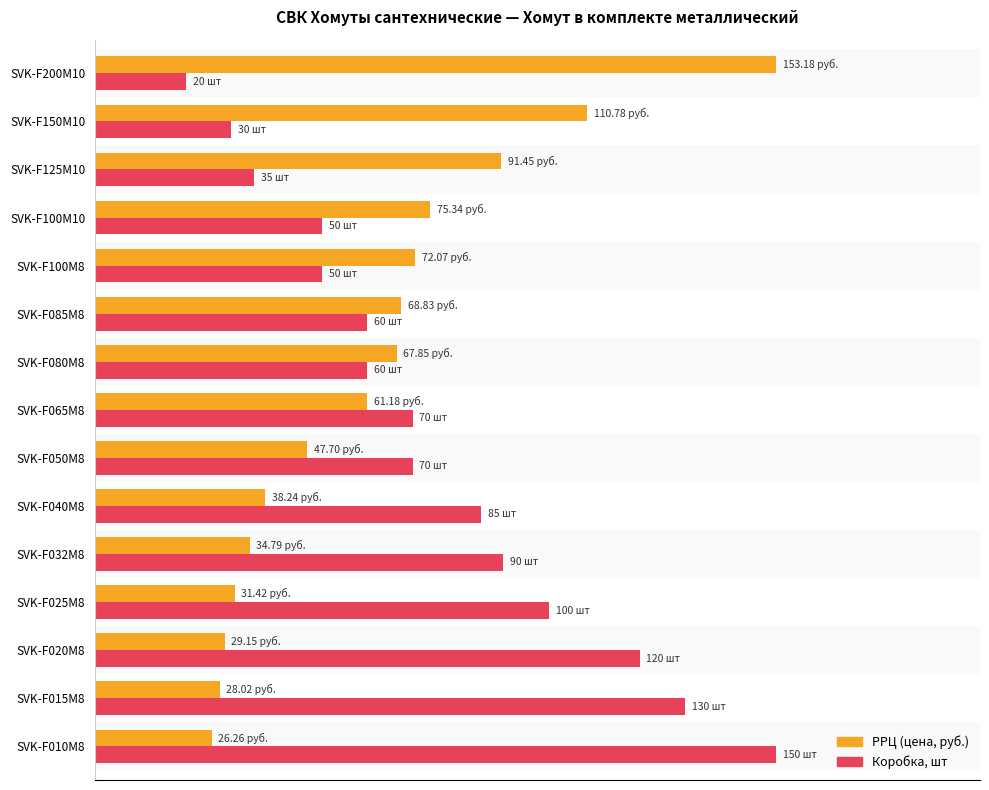

How many bars are there in each group?

2